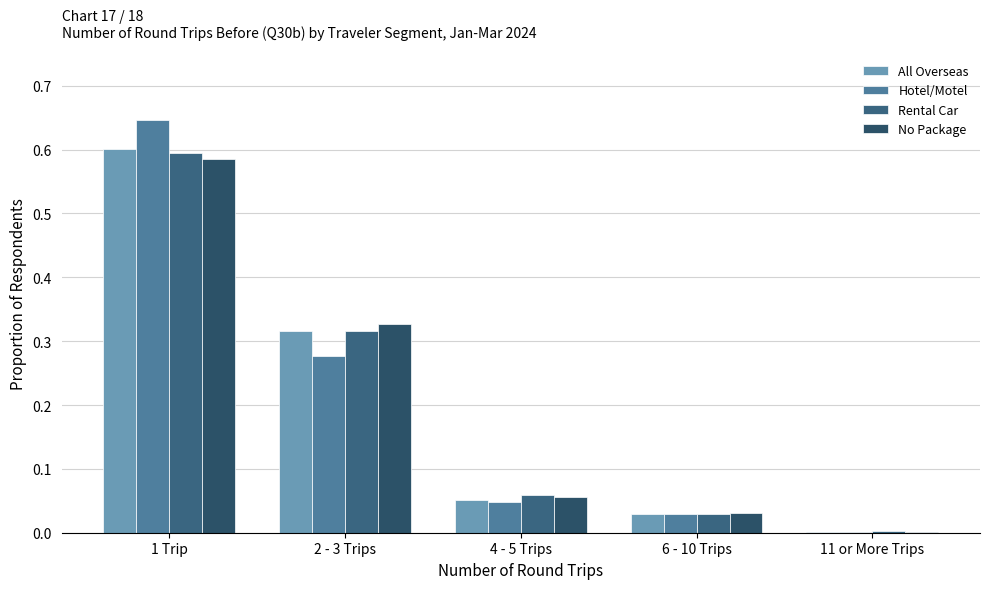

What is the difference between the second highest and minimum values in the Rental Car series?

0.3